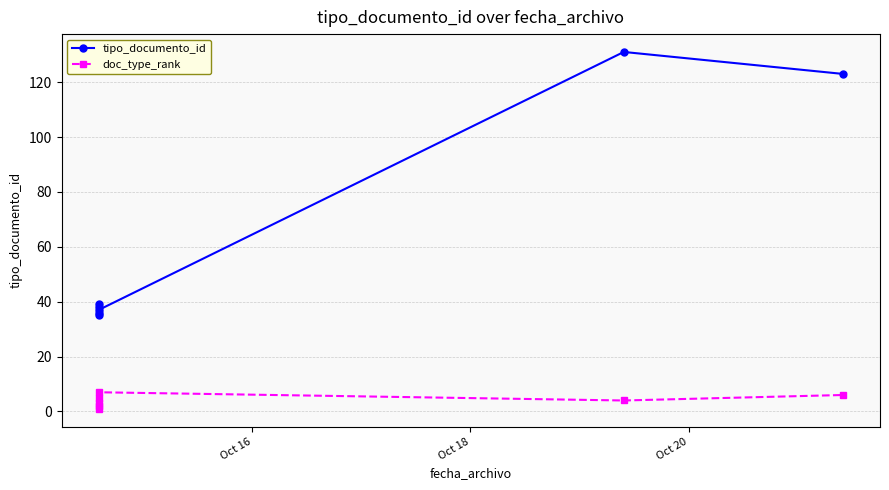

How many categories are shown in the chart?

7